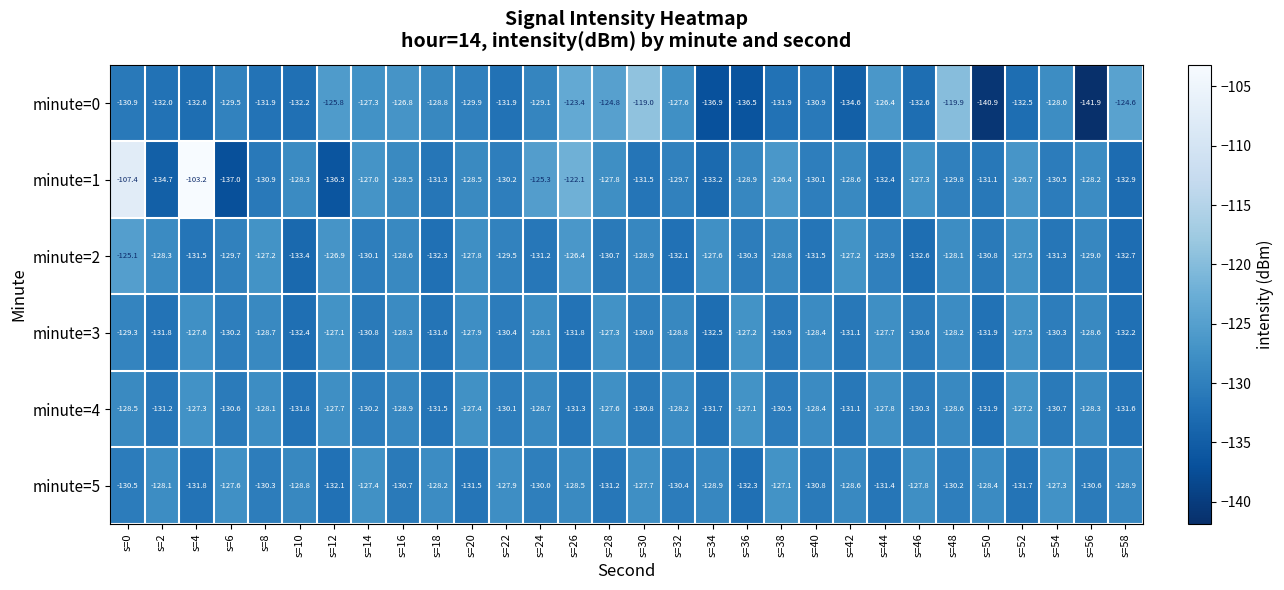

At which category is the sum across all series the highest?

s=0